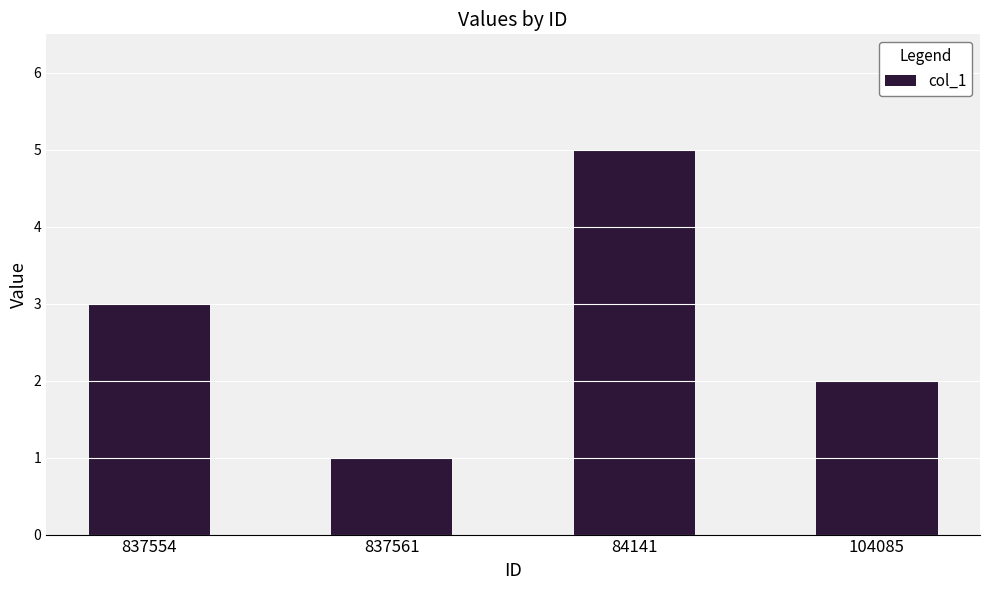

What is the minimum value shown in the chart?

1